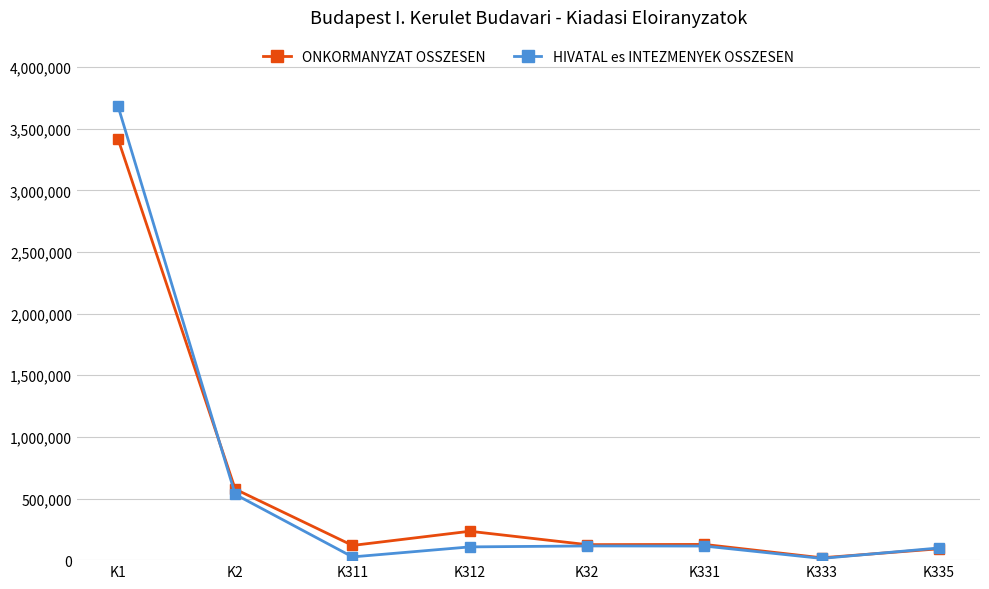

What is the difference between the maximum and minimum values in the HIVATAL es INTEZMENYEK OSSZESEN series?

3672279.3